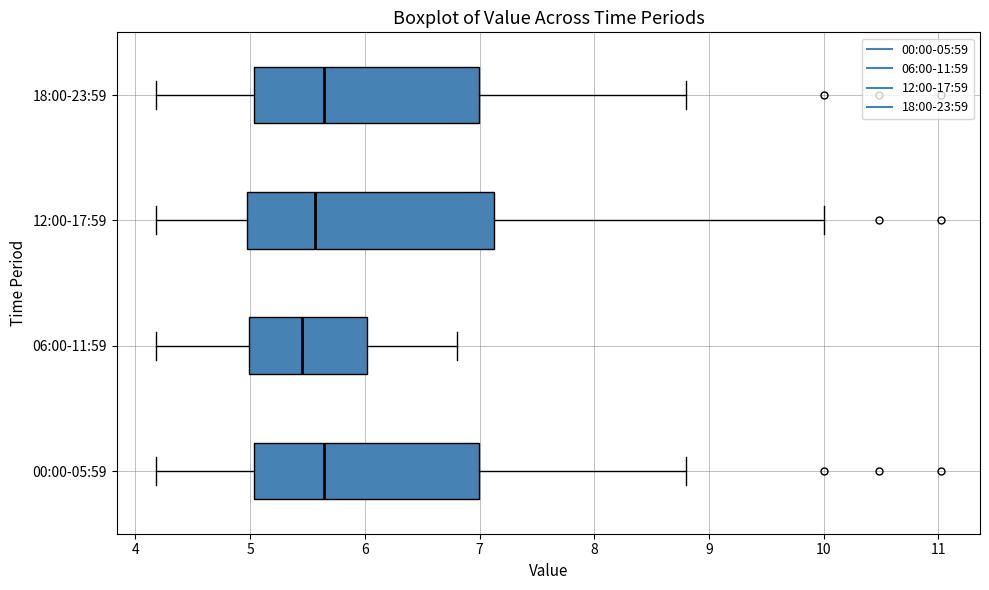

Where does the median line of the box for 18:00-23:59 sit on the x-axis? The values are not printed on the chart, so give them approximately, as read against the axis.

5.6